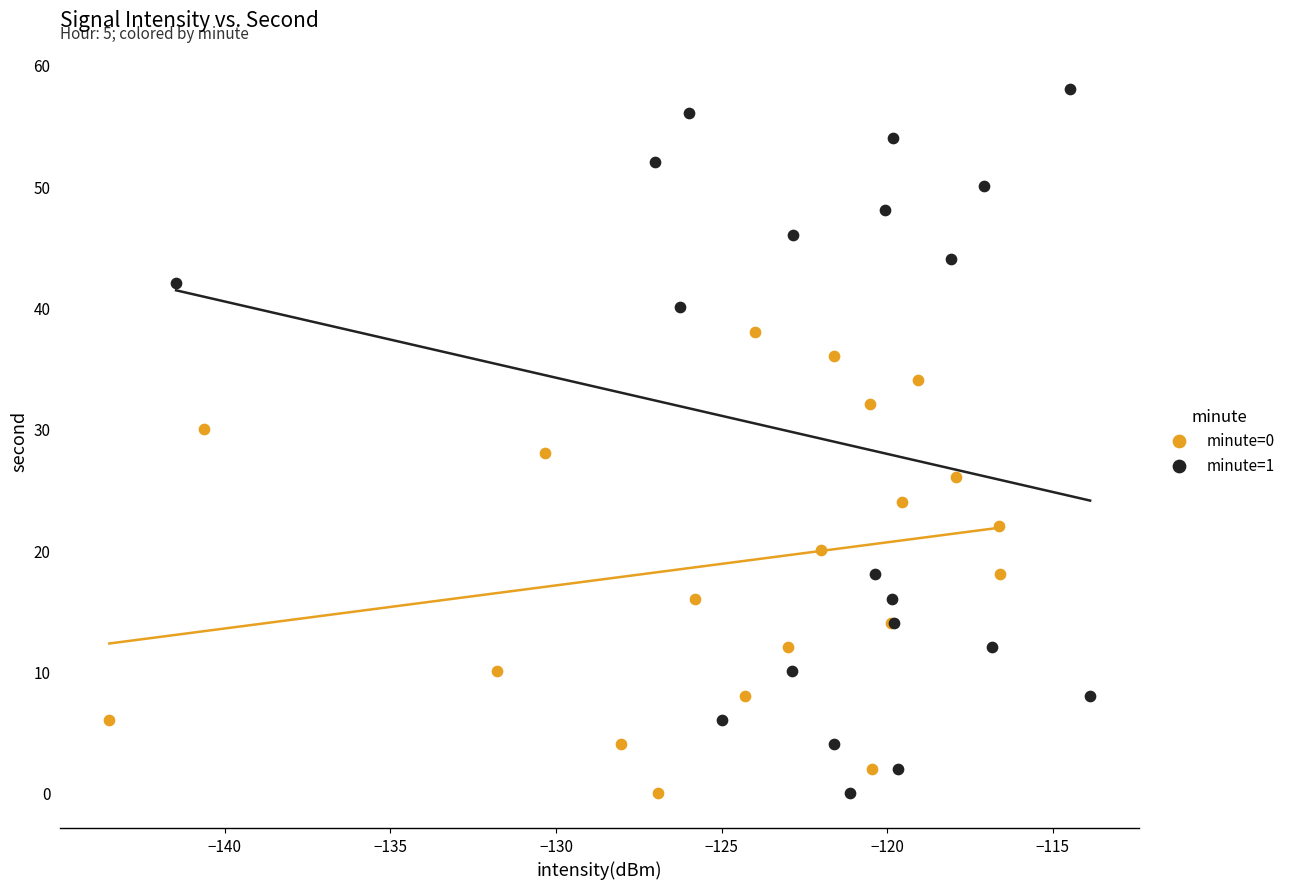

Which series reaches the maximum Y coordinate?

minute=1